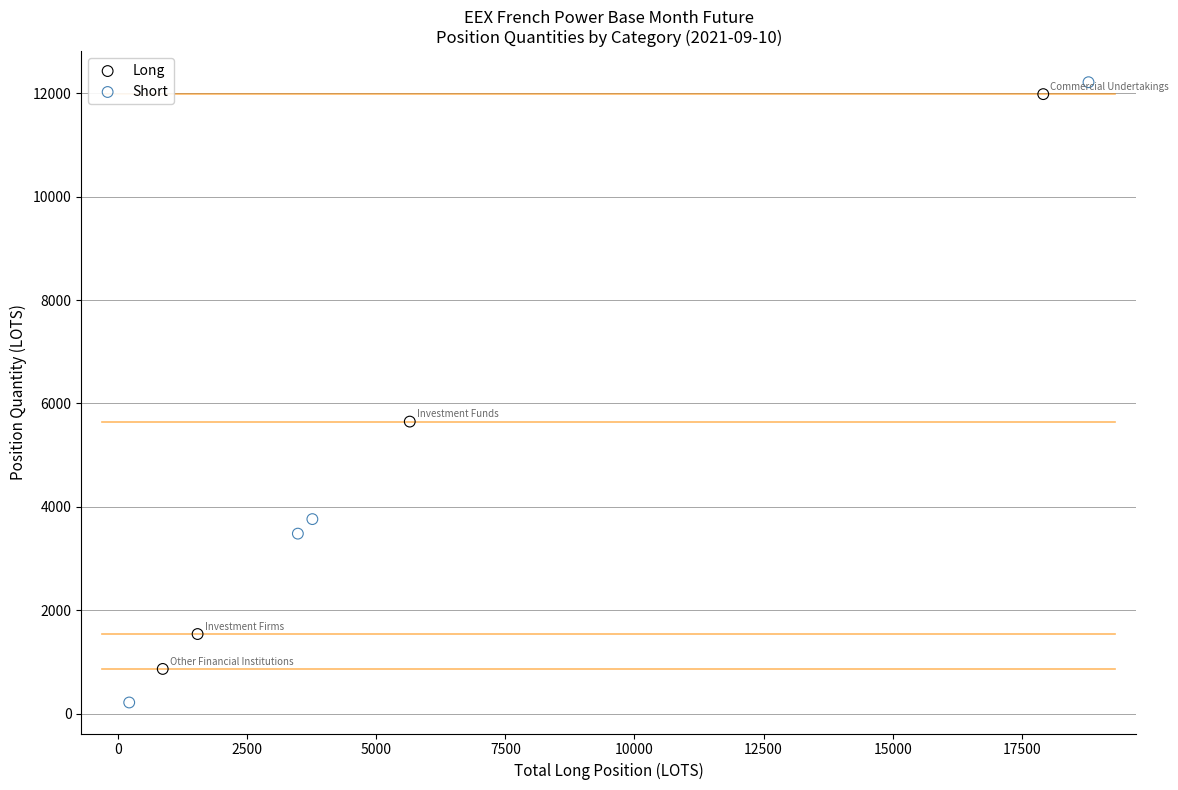

Which series has the widest spread of Y values?

Short